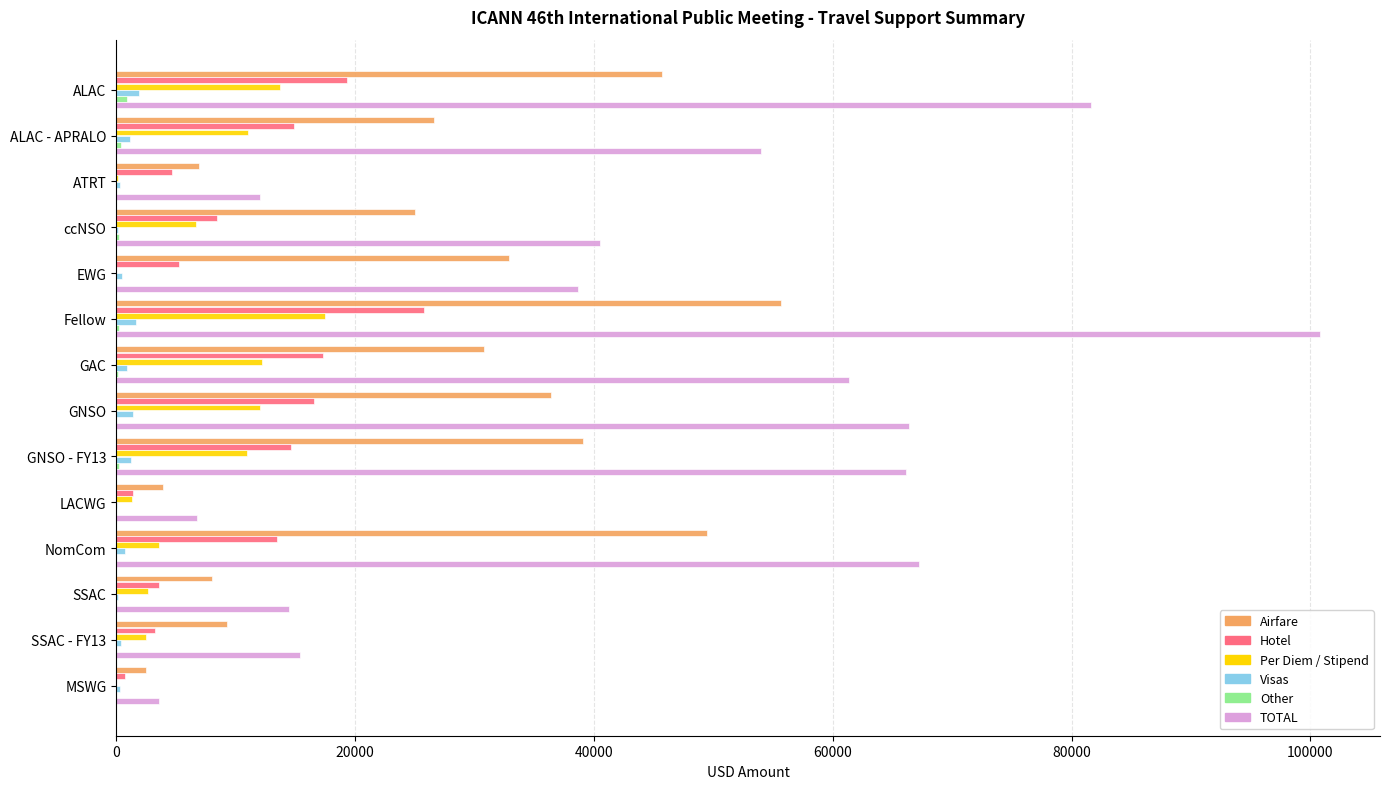

At which label is TOTAL closest to 52165?

ALAC - APRALO